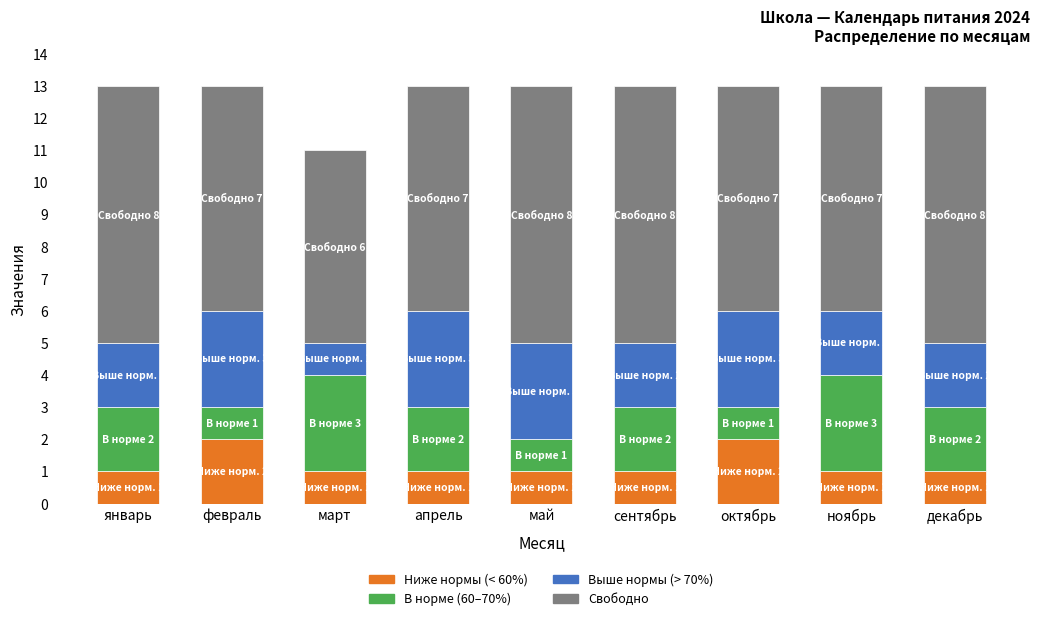

What is the total value across all series at ноябрь?

13